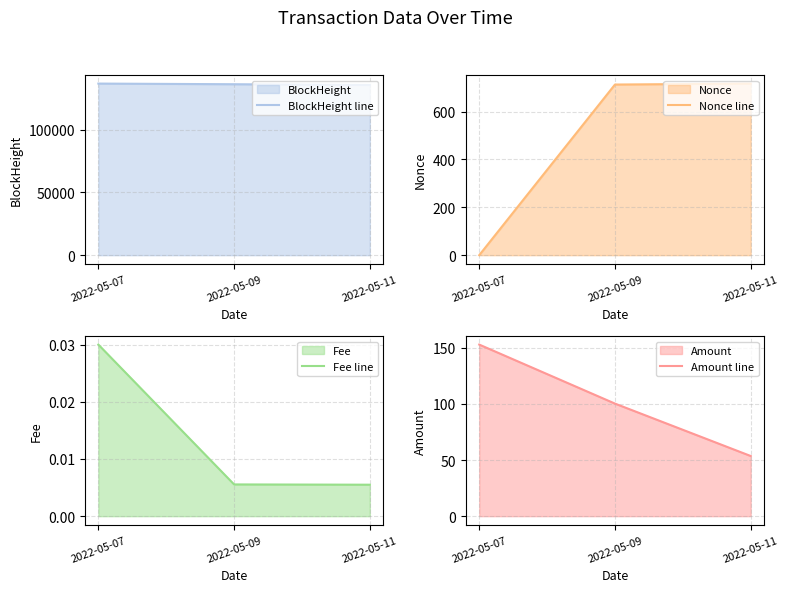

What is the greatest value displayed?

136652.0